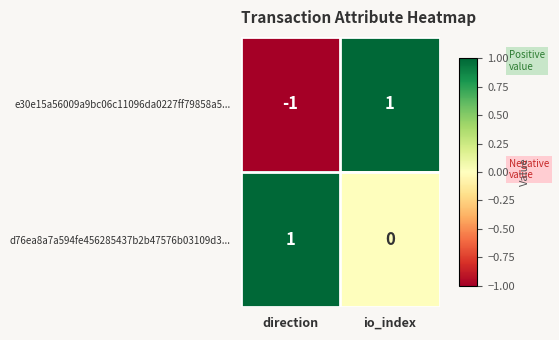

Reading right to left, what are all the values shown in this chart?

e30e15a56009a9bc06c11096da0227ff79858a5...: io_index=1	direction=-1
d76ea8a7a594fe456285437b2b47576b03109d3...: io_index=0	direction=1